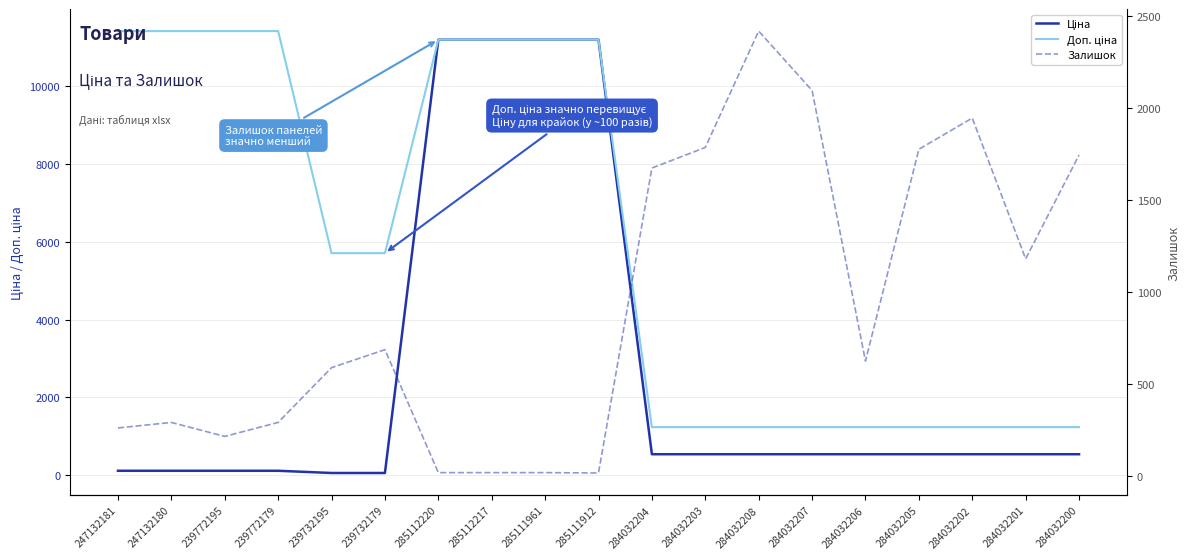

Where is Ціна nearest to the value 5622?

284032204